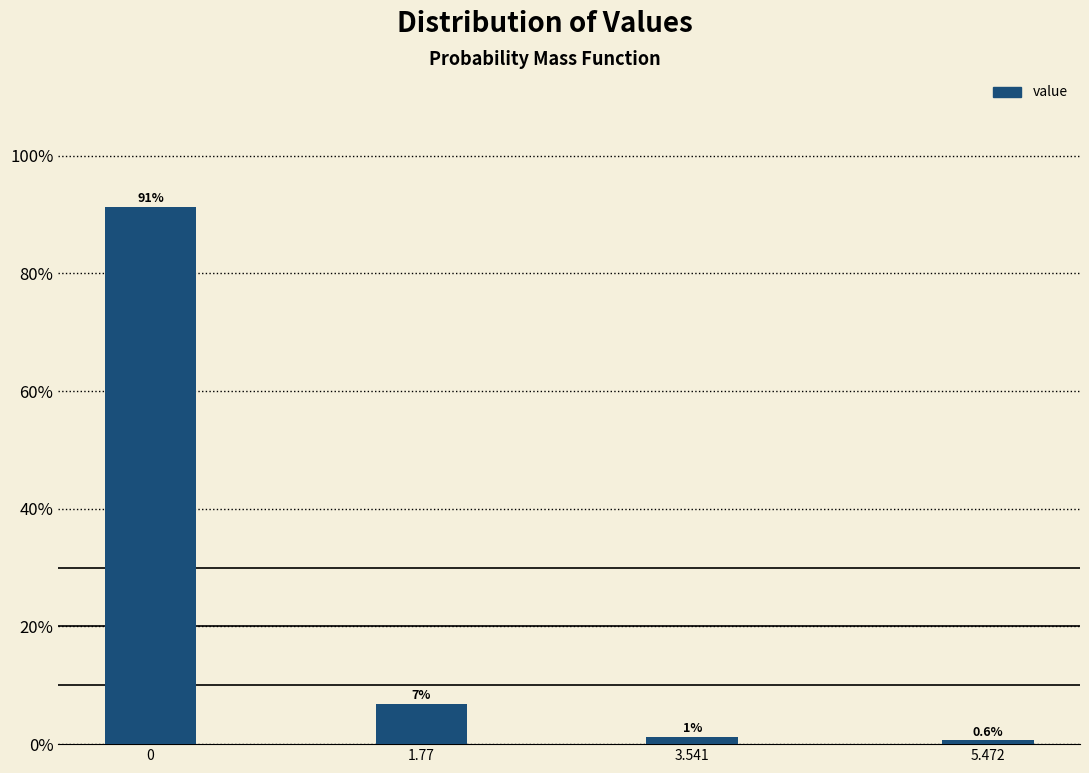

The value at 1.77 is 6.9. True or false?

True